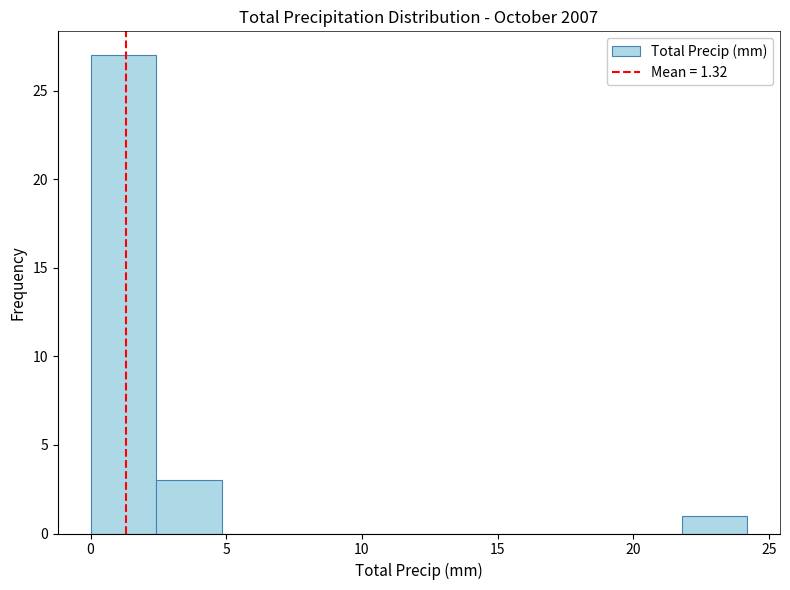

Reading left to right, list every bar in this chart as the range it spans on the x-axis followed by its height. Neither the bar edges nor the heights are printed on the chart, so give them approximately, as read against the axes.

0.0 to 2.5: 27
2.5 to 5.0: 3
5.0 to 7.5: 0
7.5 to 9.5: 0
9.5 to 12.0: 0
12.0 to 14.5: 0
14.5 to 17.0: 0
17.0 to 19.5: 0
19.5 to 22.0: 0
22.0 to 24.0: 1